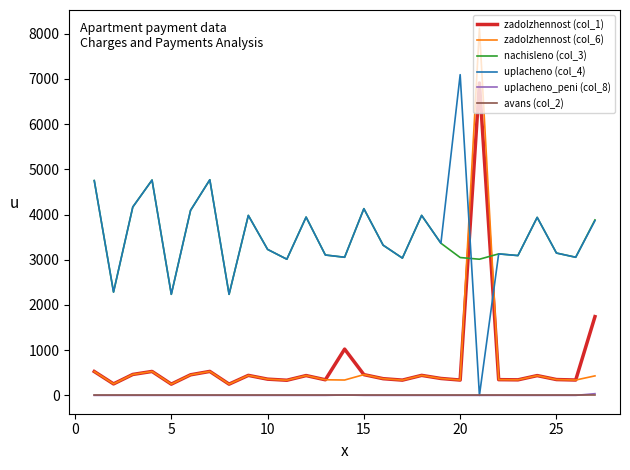

What is the maximum value for nachisleno (col_3)?

4769.3